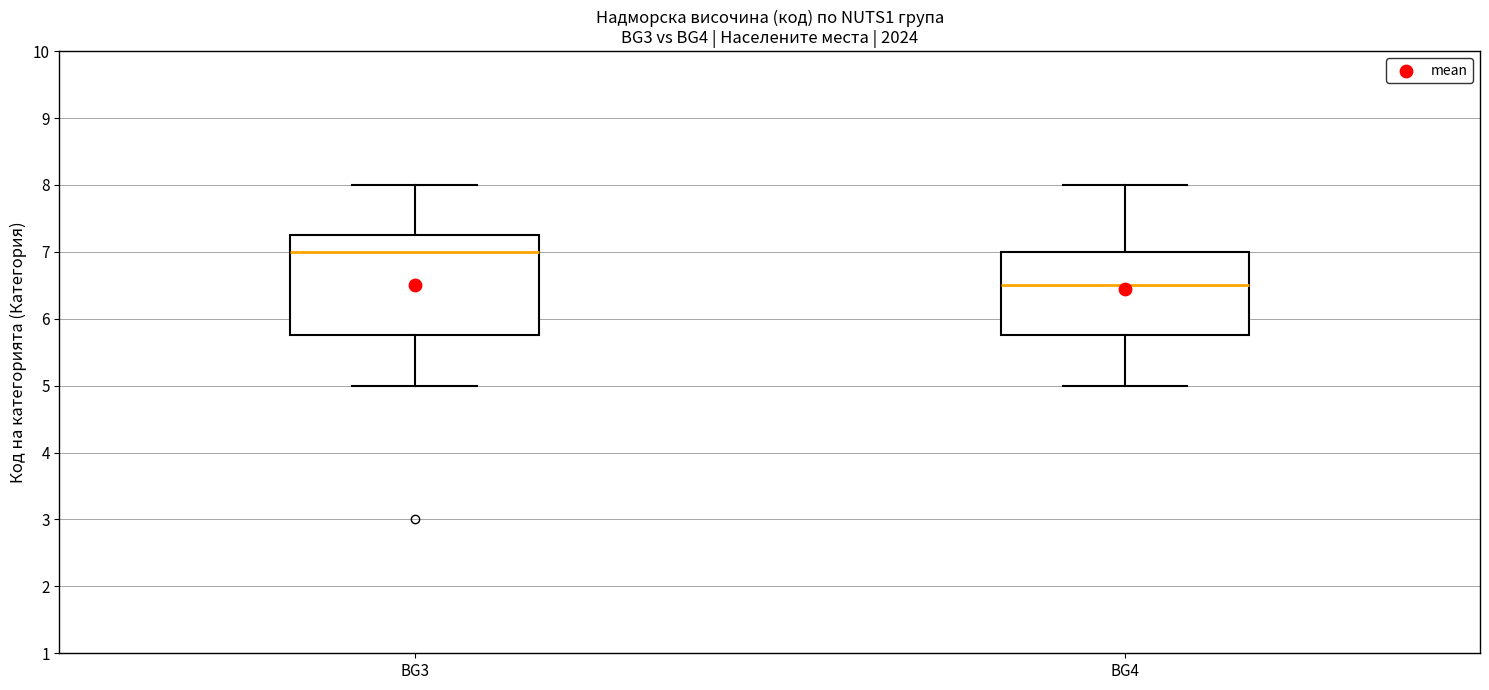

Where does the median line of the box for BG3 sit on the y-axis? The values are not printed on the chart, so give them approximately, as read against the axis.

7.0